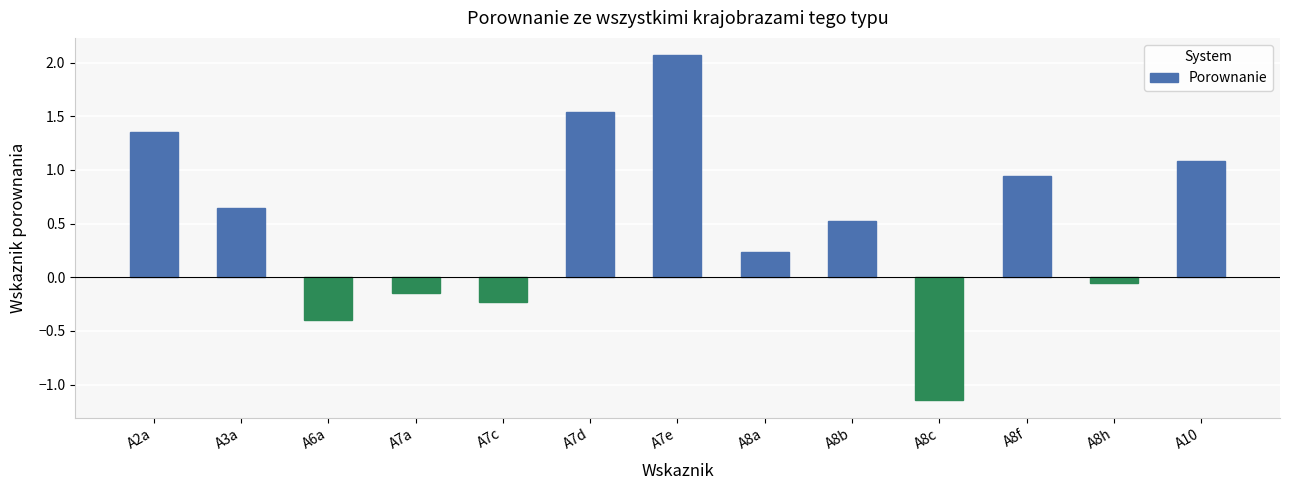

At which category does the chart reach its minimum across all series?

A8c